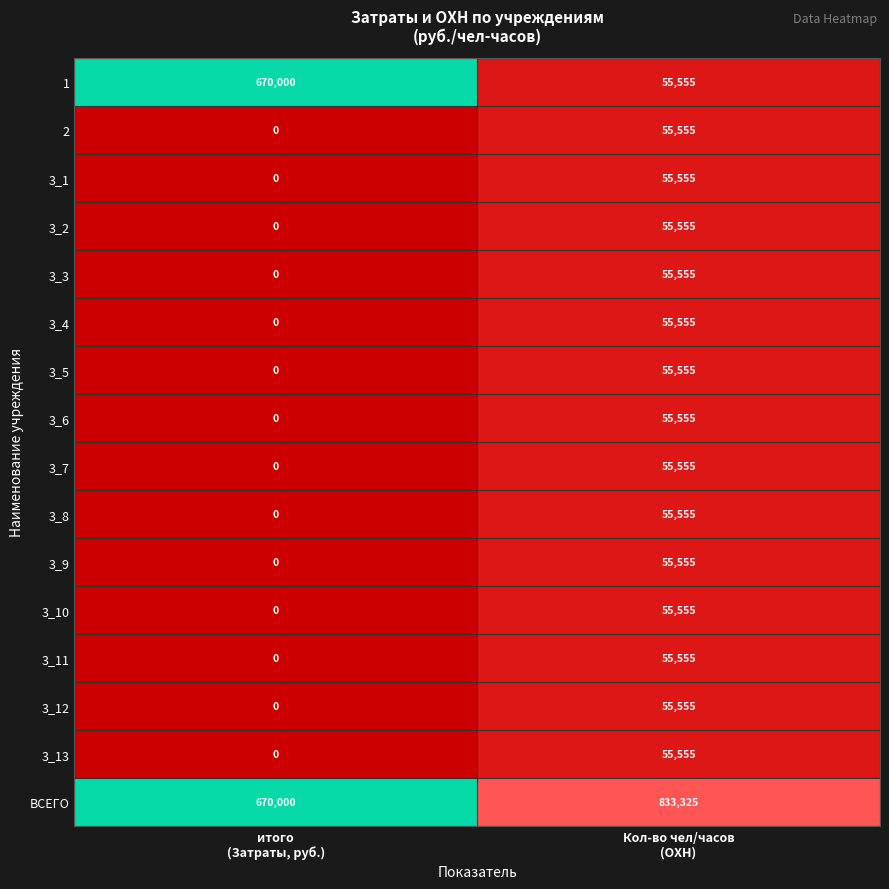

What is the maximum value for 3_4?

55555